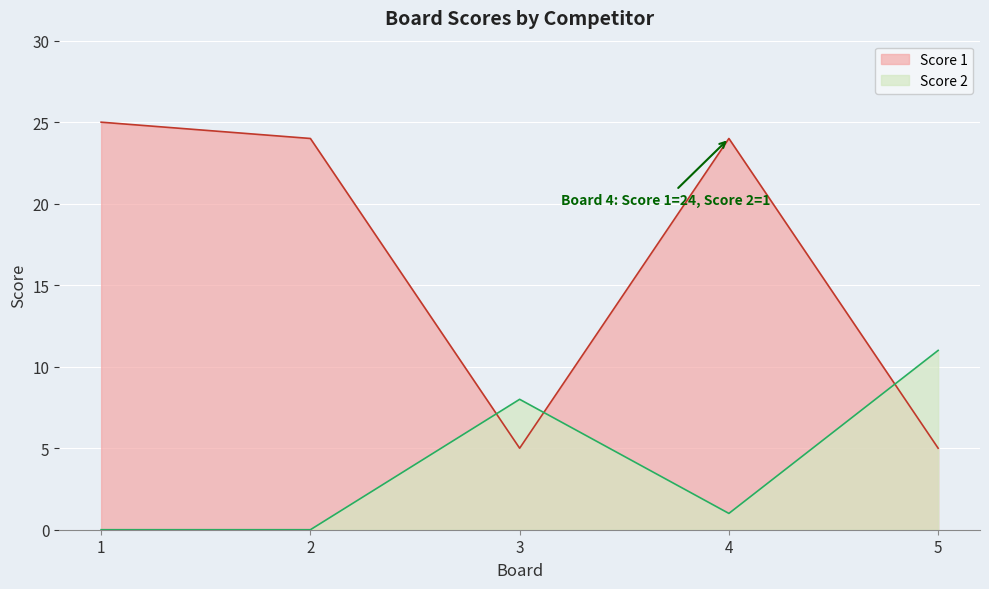

What are all the series names shown in the legend?

Score 1, Score 2